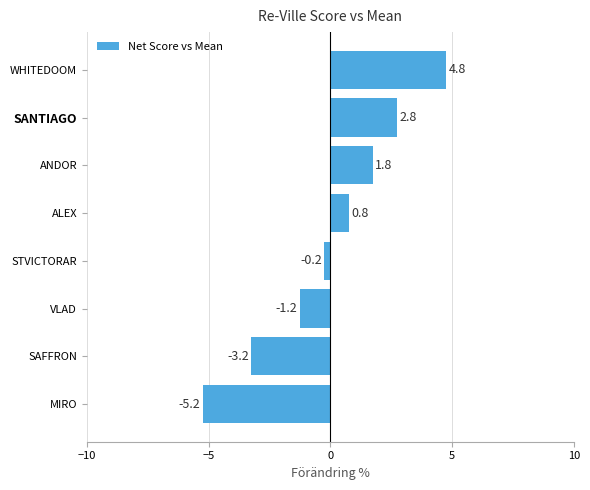

What is the approximate value at SANTIAGO?

2.8